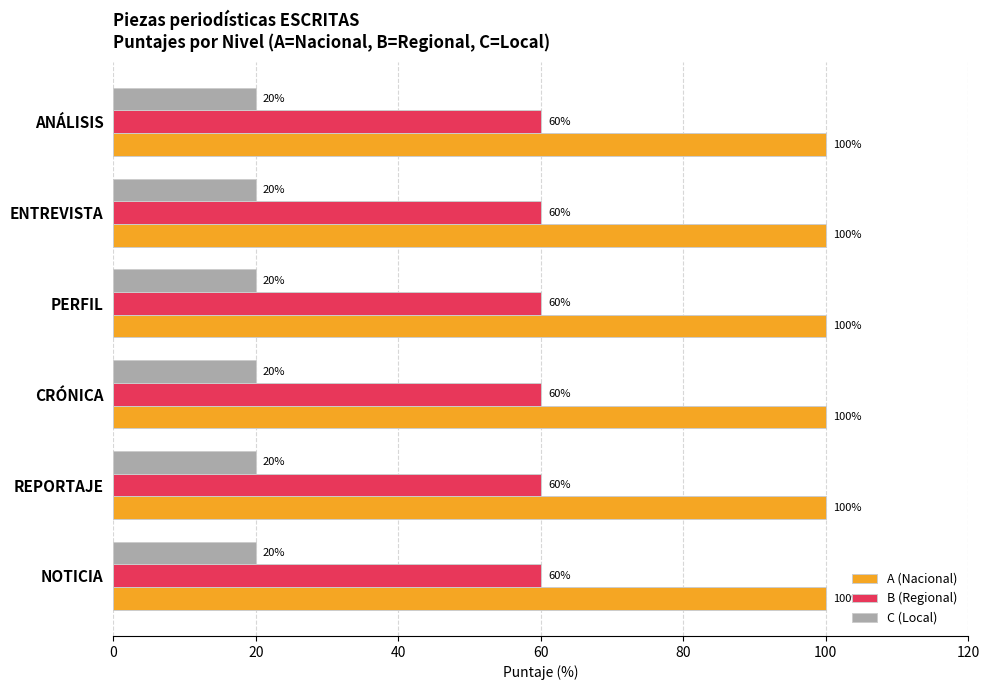

What is the sum of all C (Local) values?

120